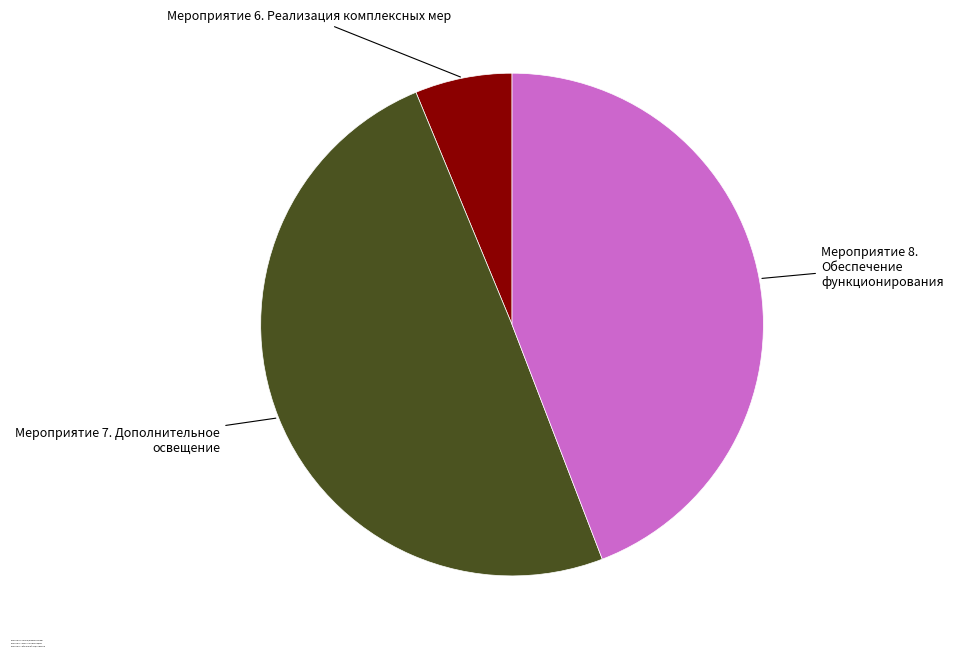

Does Мероприятие 8. Обеспечение функционирования account for over 50% of the chart?

No